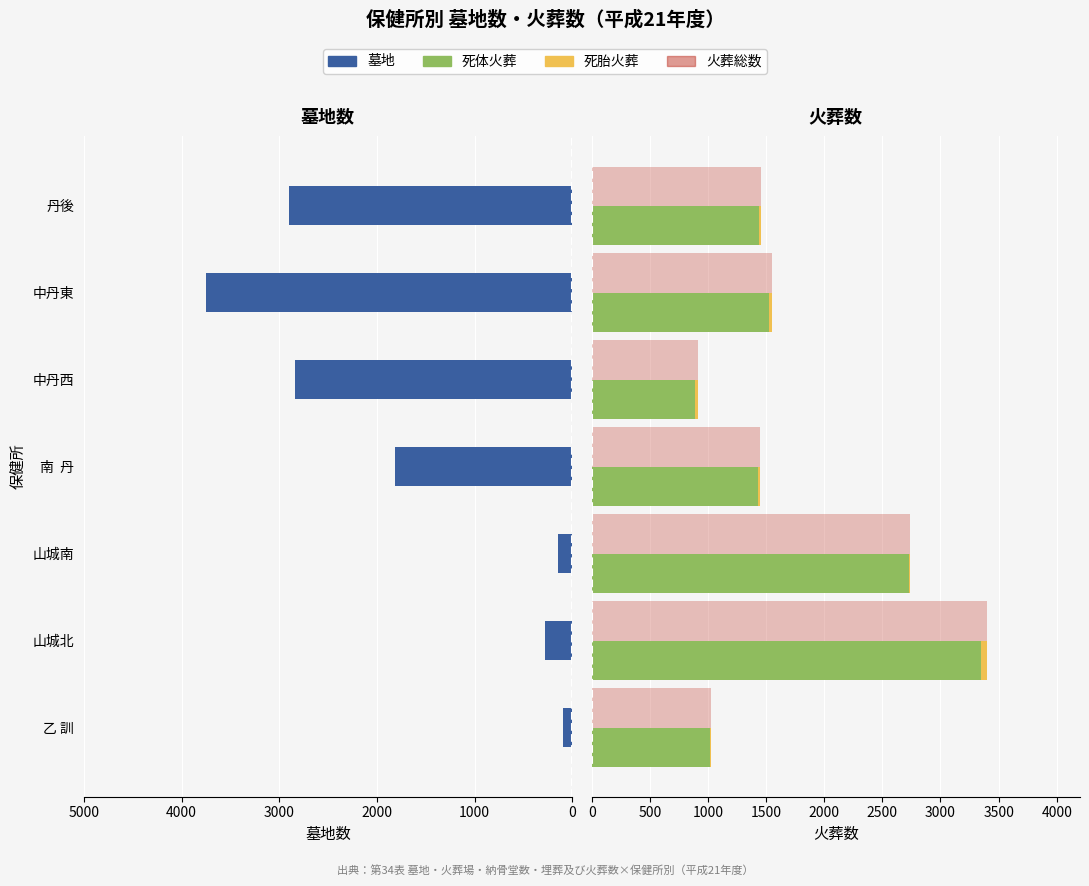

What are all the series names shown in the legend?

墓地, 死体火葬, 死胎火葬, 火葬総数